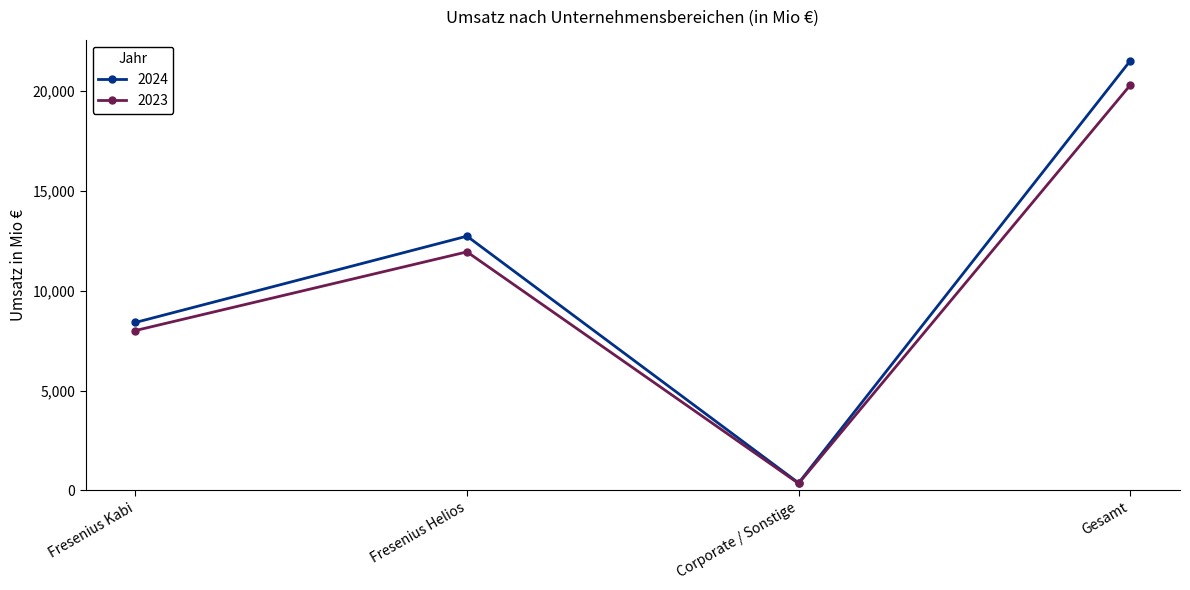

What is the spread (max minus min) of values at Fresenius Helios?

787